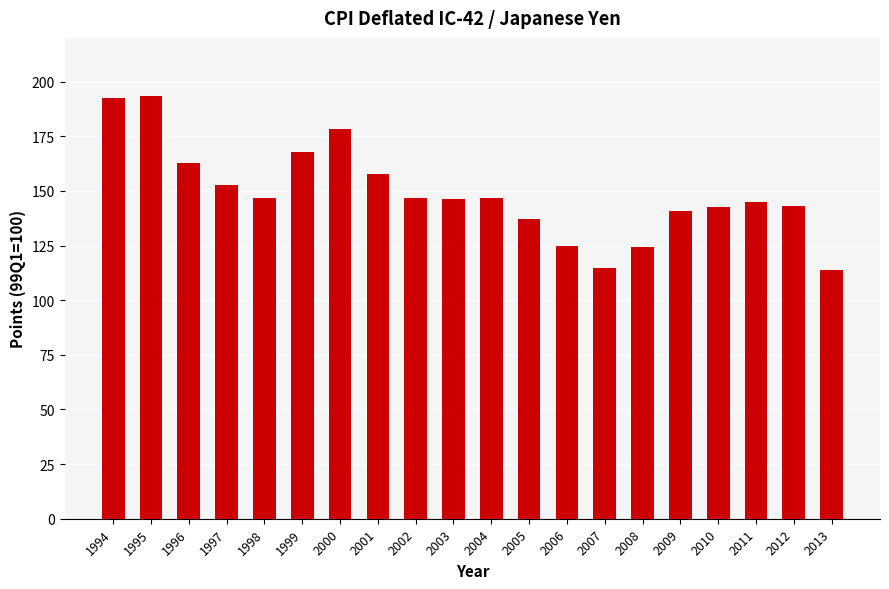

True or false: the data shows 113.6 at 2013.

True